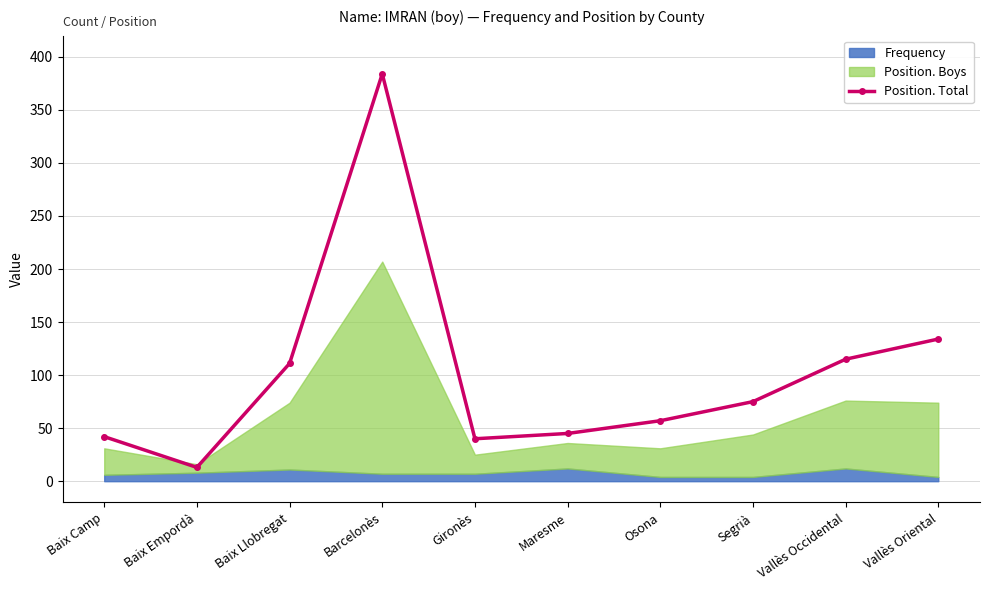

Reading left to right, transcribe all the data shown in this chart.

Baix Camp=42	Baix Empordà=13	Baix Llobregat=111	Barcelonès=384	Gironès=40	Maresme=45	Osona=57	Segrià=75	Vallès Occidental=115	Vallès Oriental=134